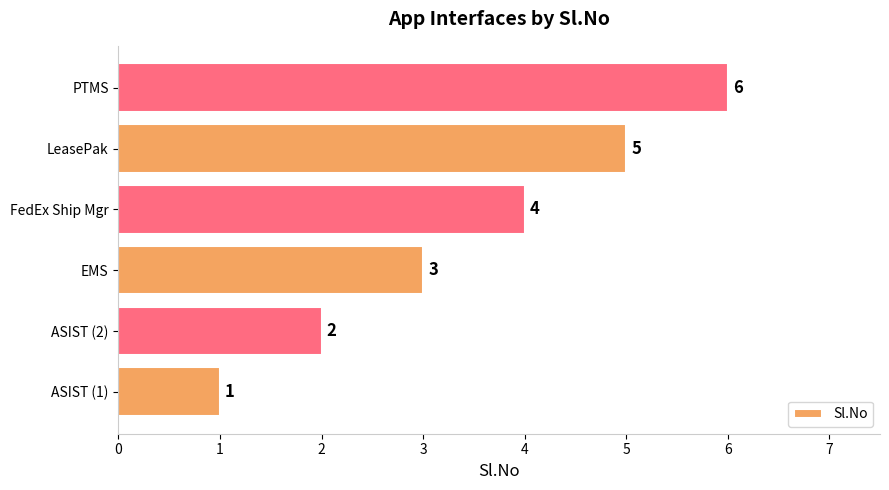

Rank the categories by value from highest to lowest.

PTMS, LeasePak, FedEx Ship Mgr, EMS, ASIST (2), ASIST (1)